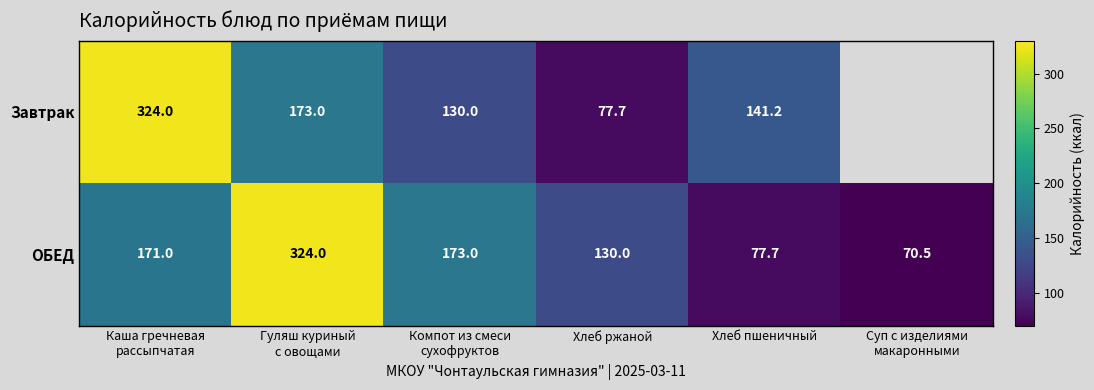

The value of ОБЕД at Хлеб ржаной is 130.0. True or false?

True